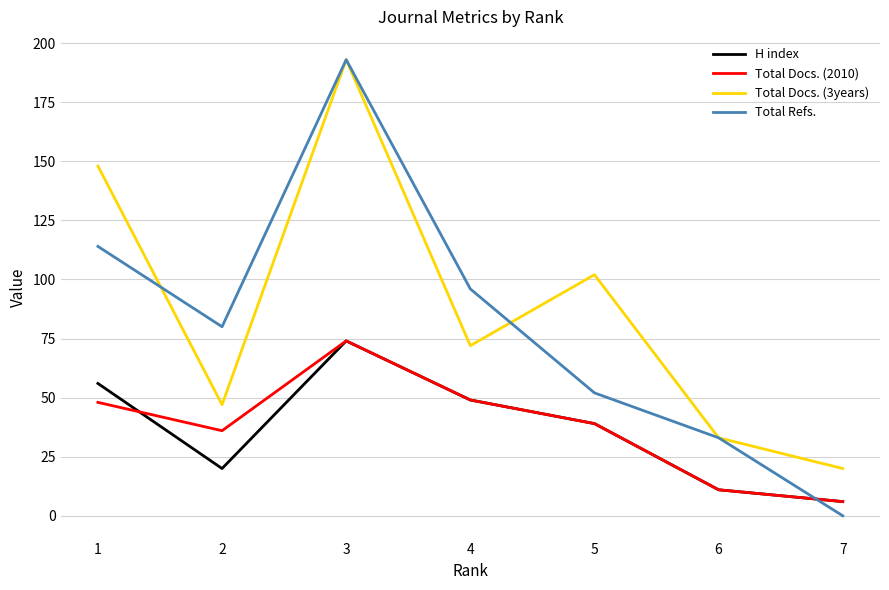

Is this an area chart (filled region under the line)?

No